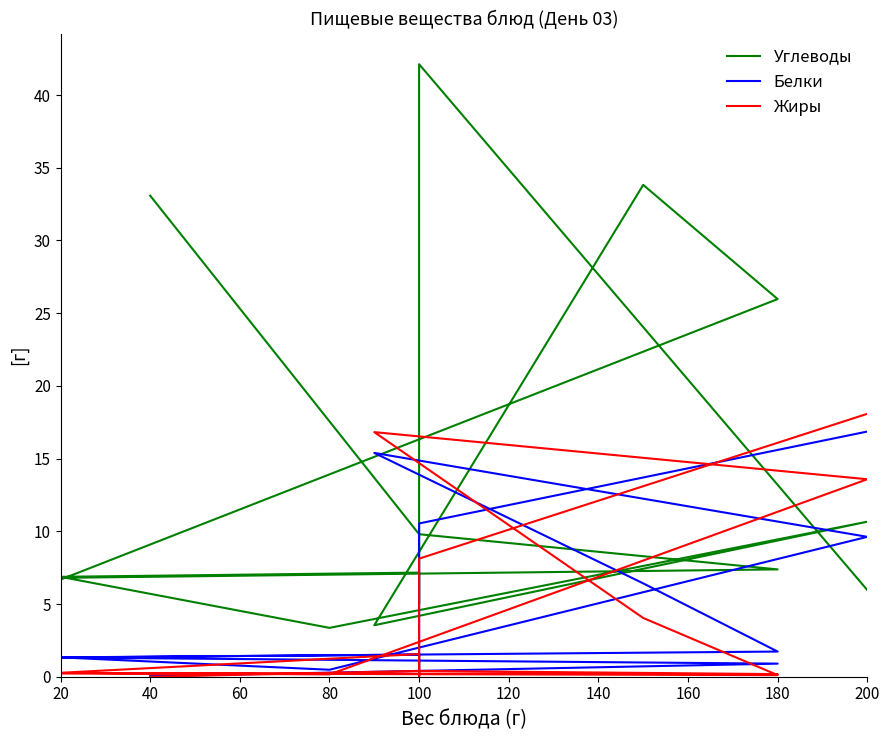

What is the sum of the Белки values at 100 and 200?

17.3